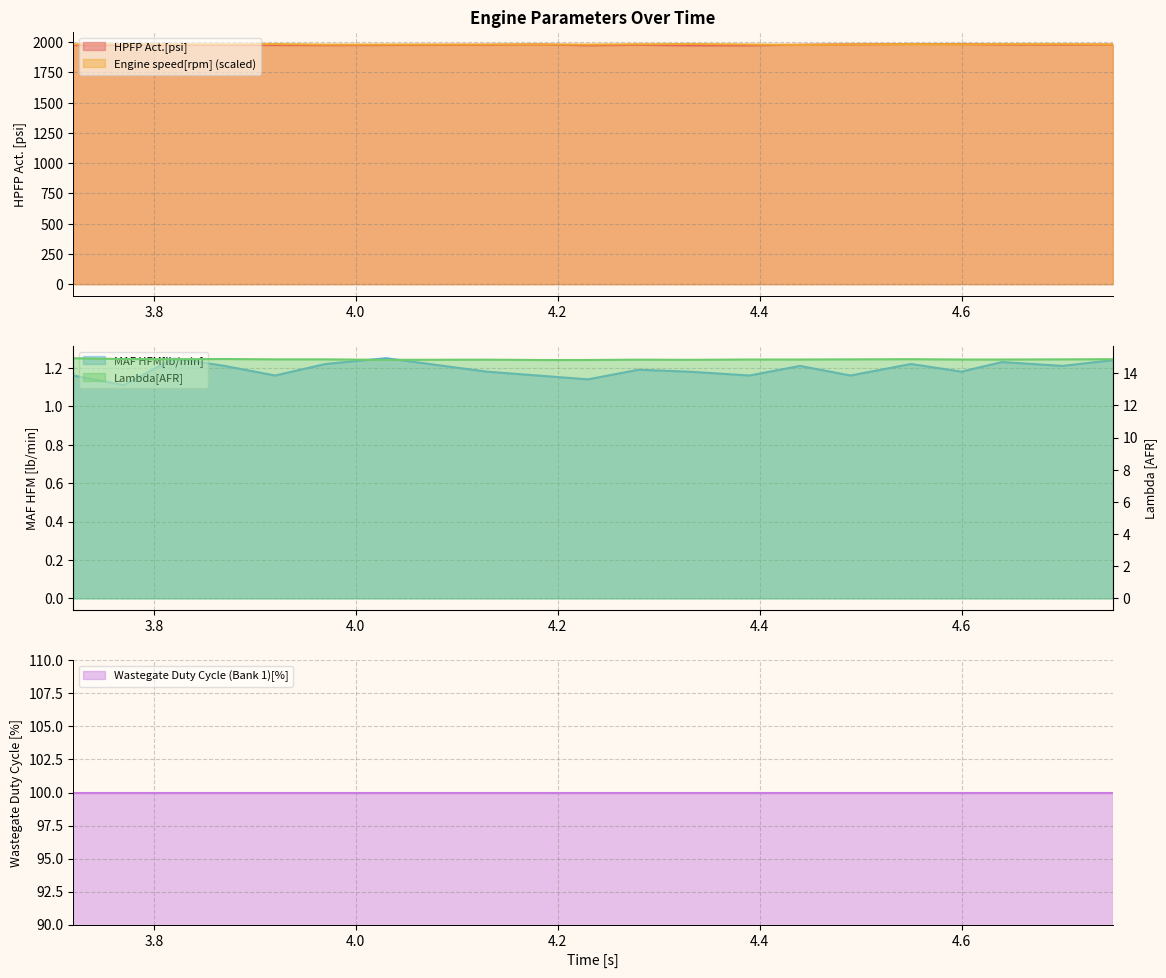

What is the lowest value of the HPFP Act.[psi] series?

1974.3